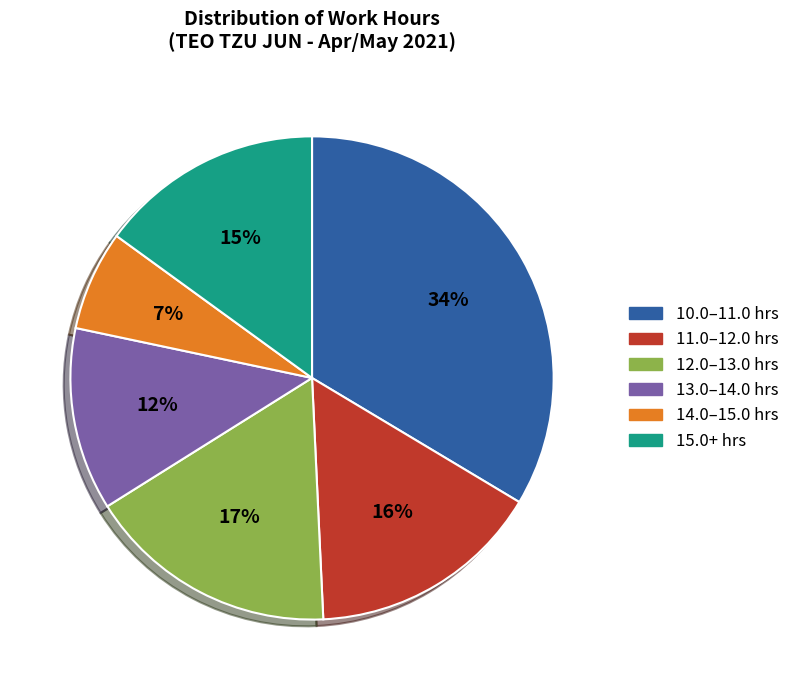

To the nearest percent, what is the average slice percentage?

17%